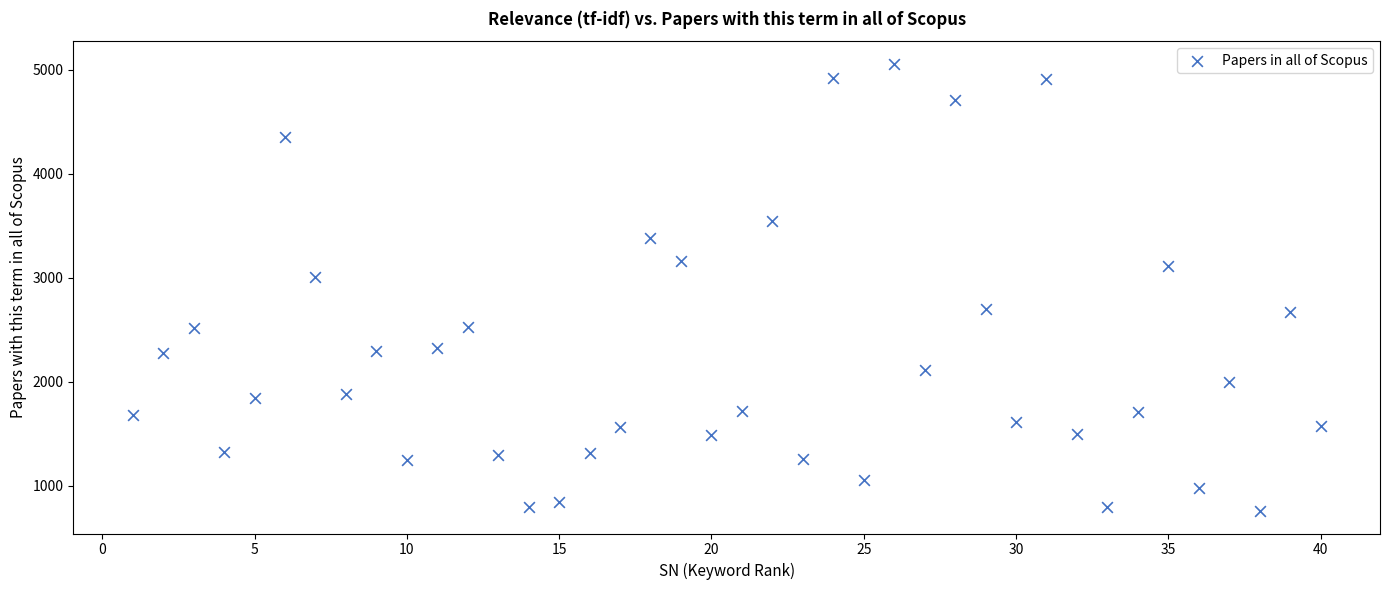

What Y value in the scatter plot is closest to 2909?

3004